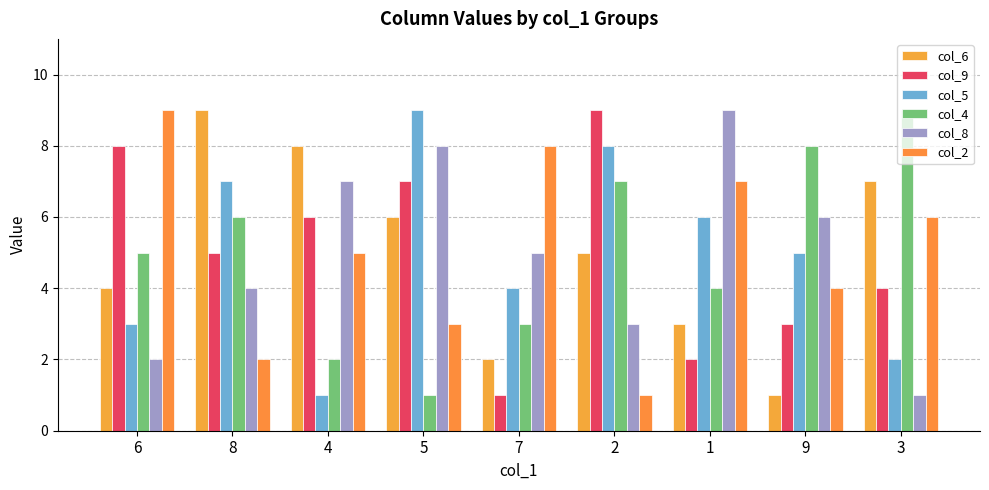

List the series in order of their peak value, lowest first.

col_6, col_9, col_5, col_4, col_8, col_2